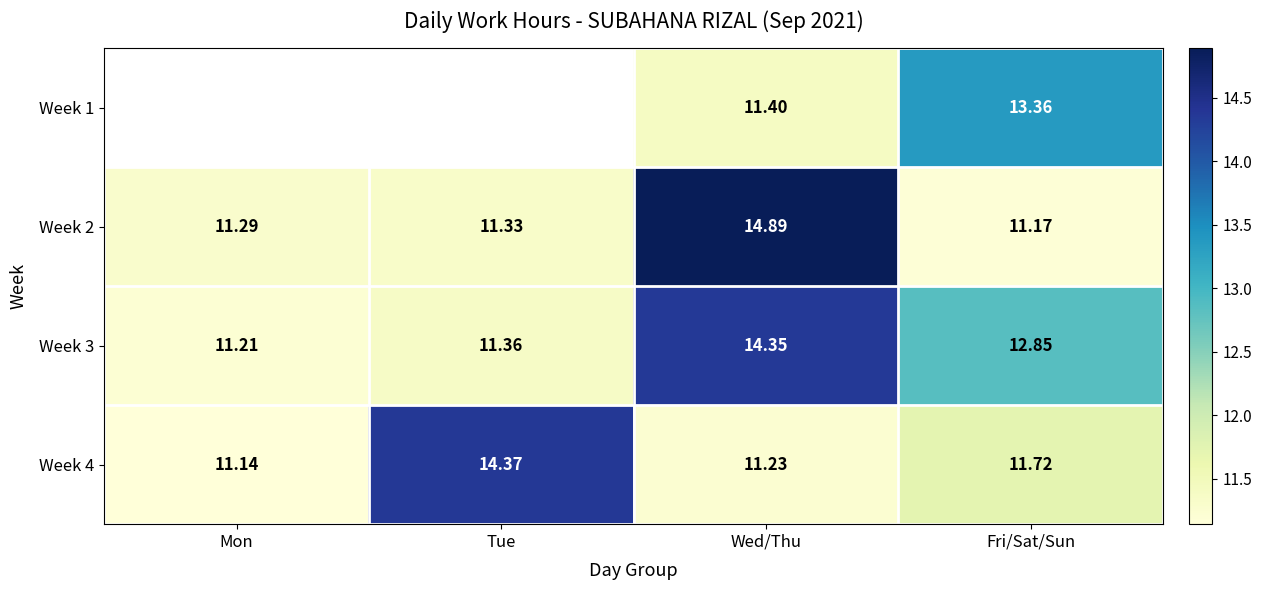

The Week 4 series shows 11.2 at Wed/Thu. True or false?

True